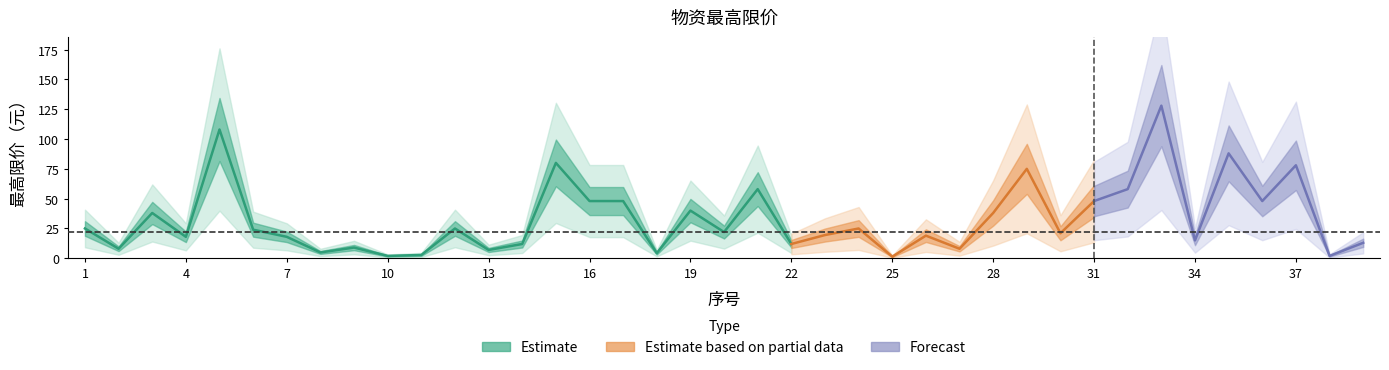

Between 10 and 24, which is larger?

24